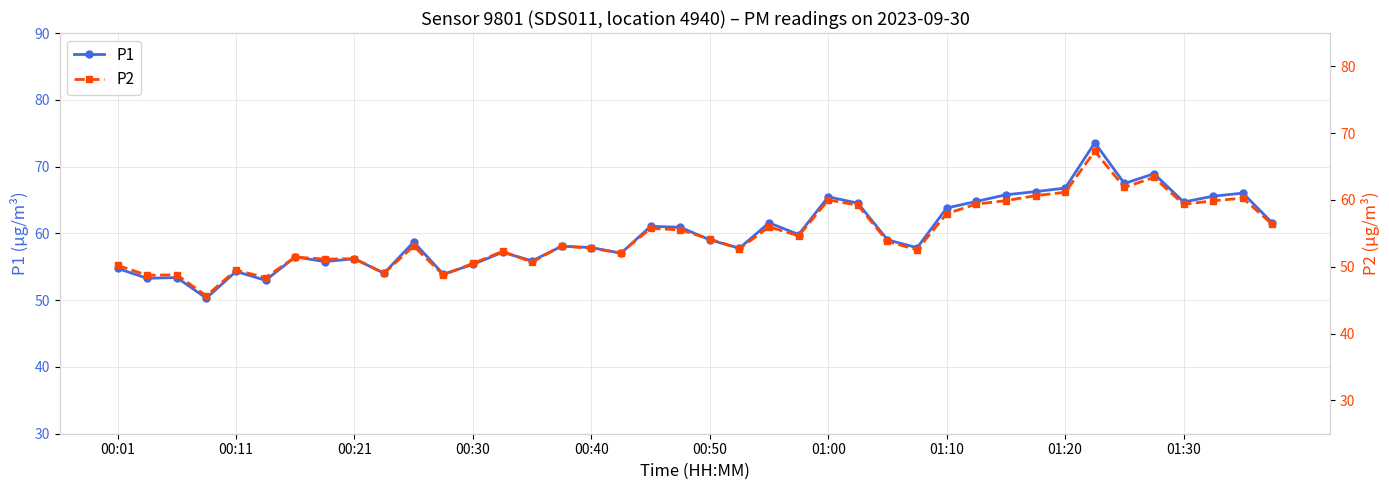

The P1 series shows 64.7 at 01:30. True or false?

True